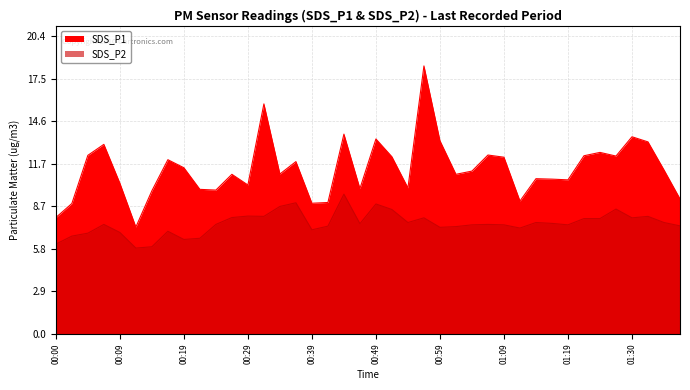

How many values in the SDS_P1 series are below 11?

20